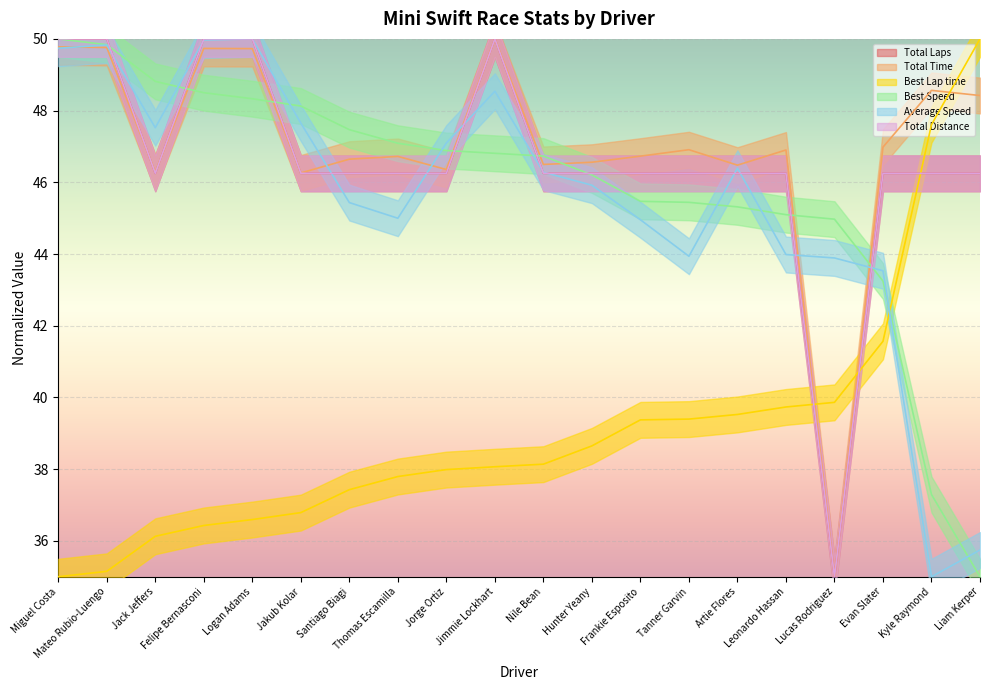

Reading left to right, extract all data points from this chart.

Total Laps: 50.0	50.0	46.2	50.0	50.0	46.2	46.2	46.2	46.2	50.0	46.2	46.2	46.2	46.2	46.2	46.2	35.0	46.2	46.2	46.2
Total Time: 49.8	49.8	46.3	49.7	49.7	46.3	46.6	46.7	46.4	50.0	46.5	46.6	46.7	46.9	46.5	46.9	35.0	47.0	48.6	48.4
Best Lap time: 35.0	35.2	36.1	36.4	36.6	36.8	37.4	37.8	38.0	38.1	38.1	38.6	39.4	39.4	39.5	39.7	39.9	41.6	47.6	50.0
Best Speed: 50.0	49.8	48.8	48.5	48.3	48.1	47.5	47.1	46.9	46.8	46.7	46.2	45.5	45.4	45.3	45.1	45.0	43.2	37.3	35.0
Average Speed: 49.7	49.8	47.5	50.0	50.0	47.7	45.4	45.0	47.1	48.5	46.3	45.9	45.0	43.9	46.4	44.0	43.9	43.5	35.0	35.7
Total Distance: 50.0	50.0	46.2	50.0	50.0	46.2	46.2	46.2	46.2	50.0	46.2	46.2	46.2	46.2	46.2	46.2	35.0	46.2	46.2	46.2